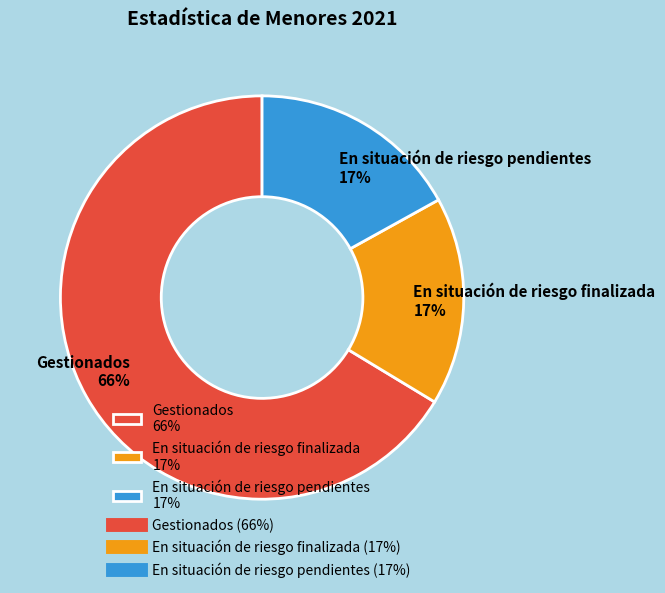

To the nearest percent, what portion does Gestionados represent?

66%